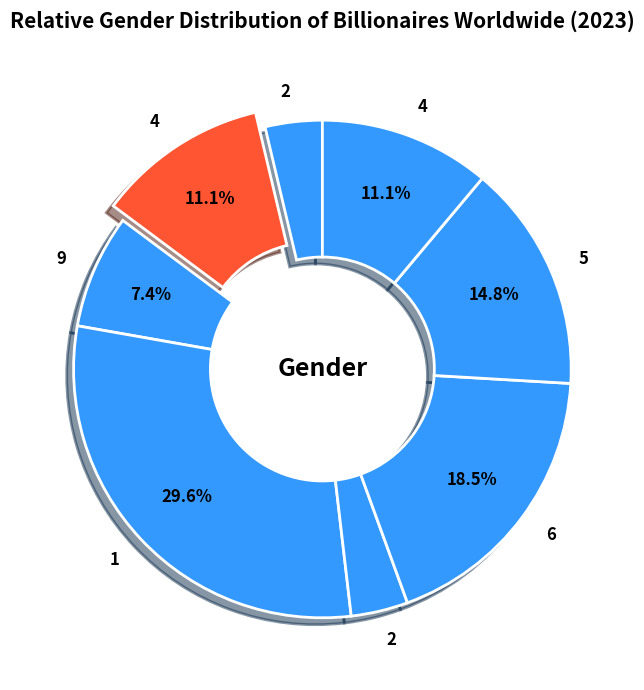

How many segments does this pie chart have?

8